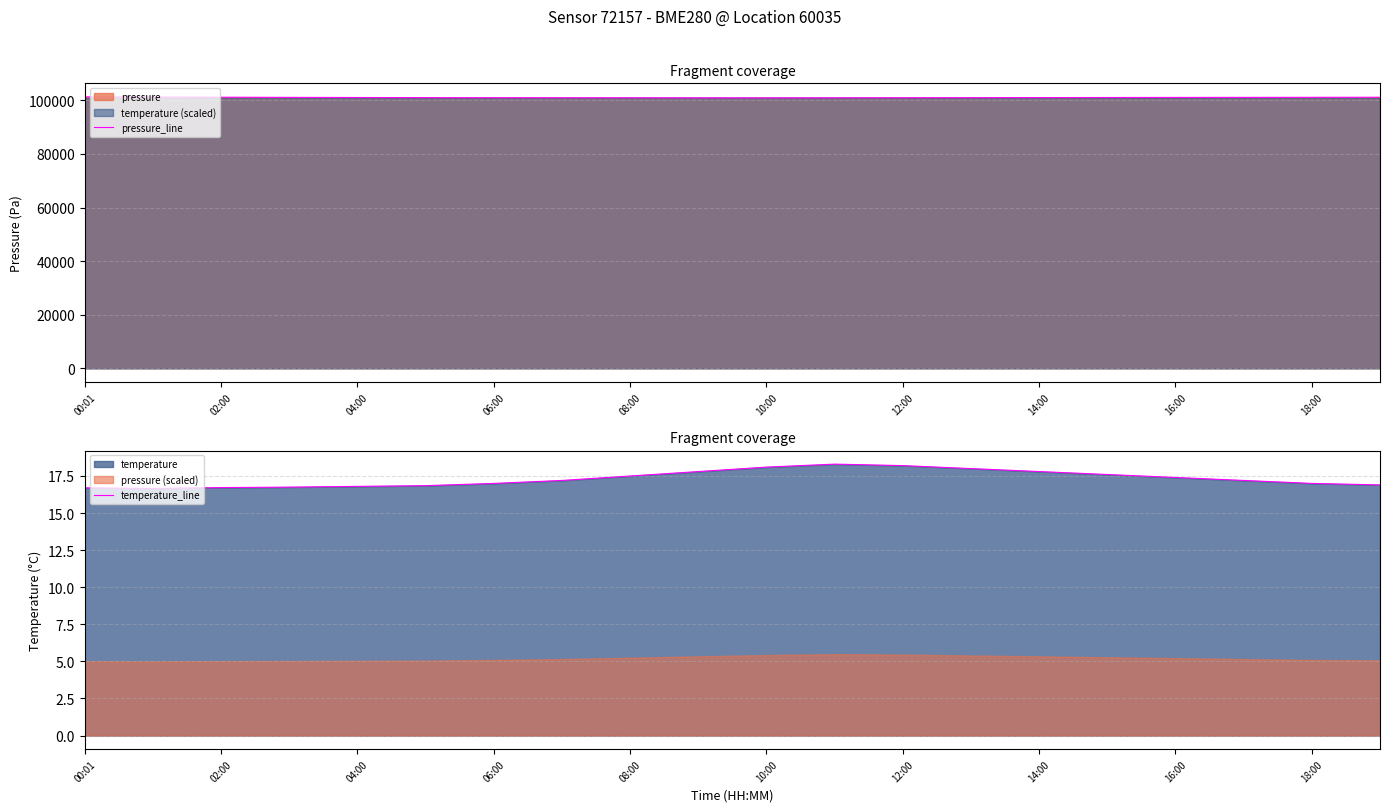

Is it true that pressure_line equals 100980.5 at 06:00?

True